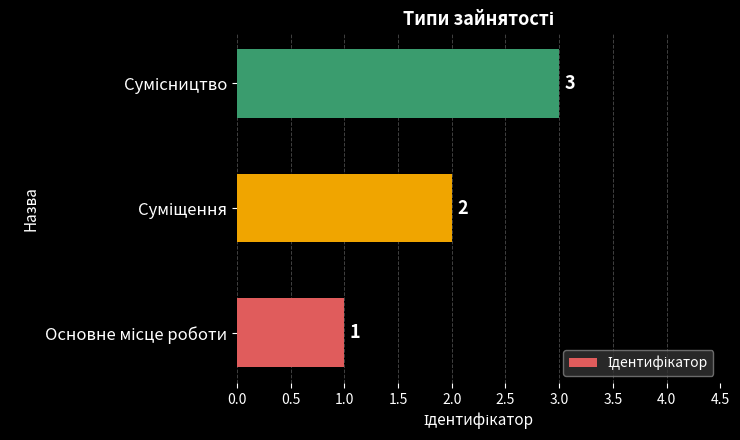

What is the greatest value displayed?

3